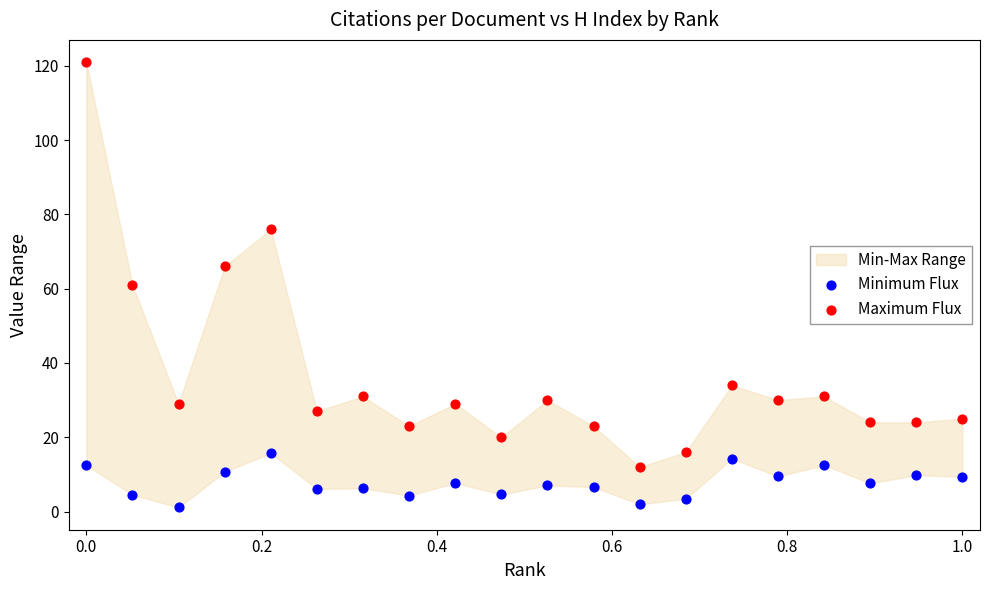

Which series contains the lowest Y value?

Minimum Flux